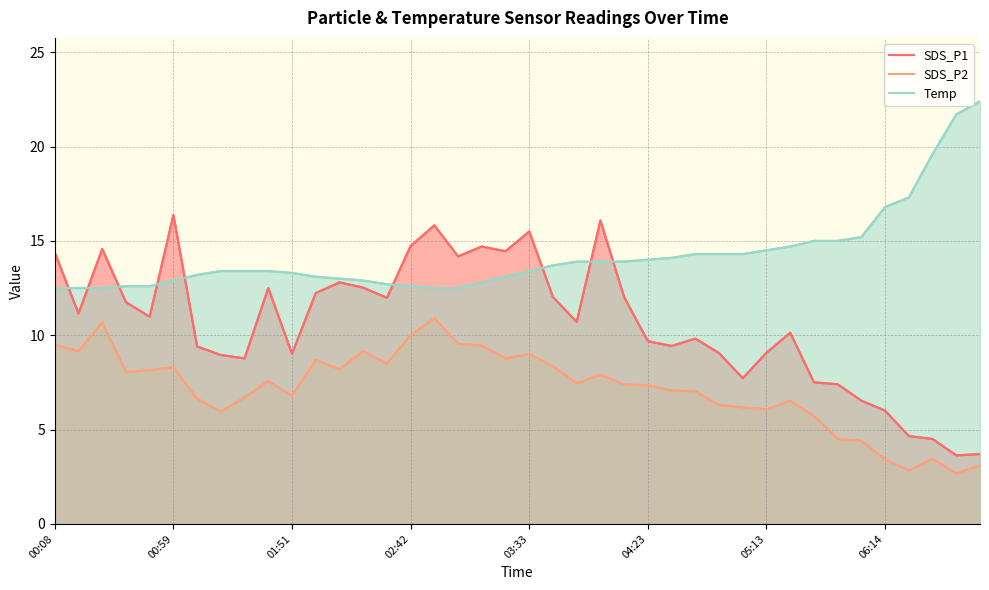

Which category has the highest value in the Temp series?

39